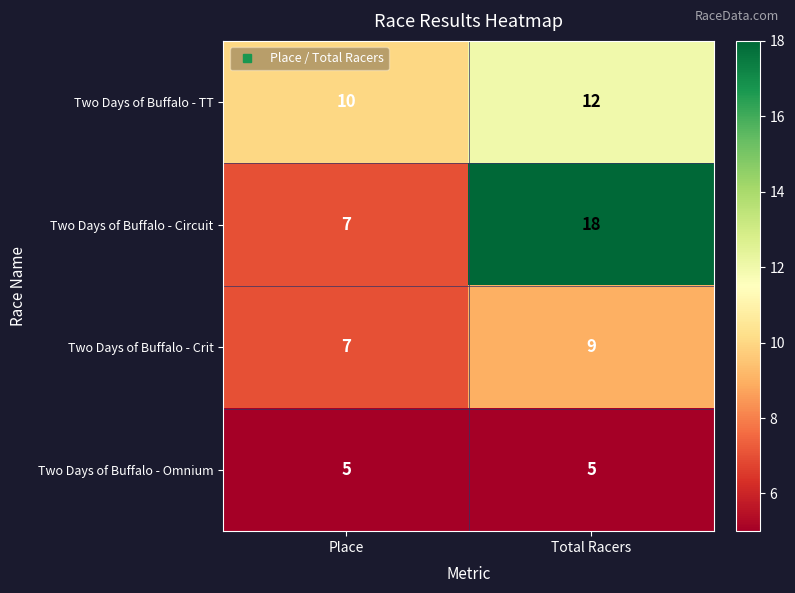

What is the smallest value displayed?

5